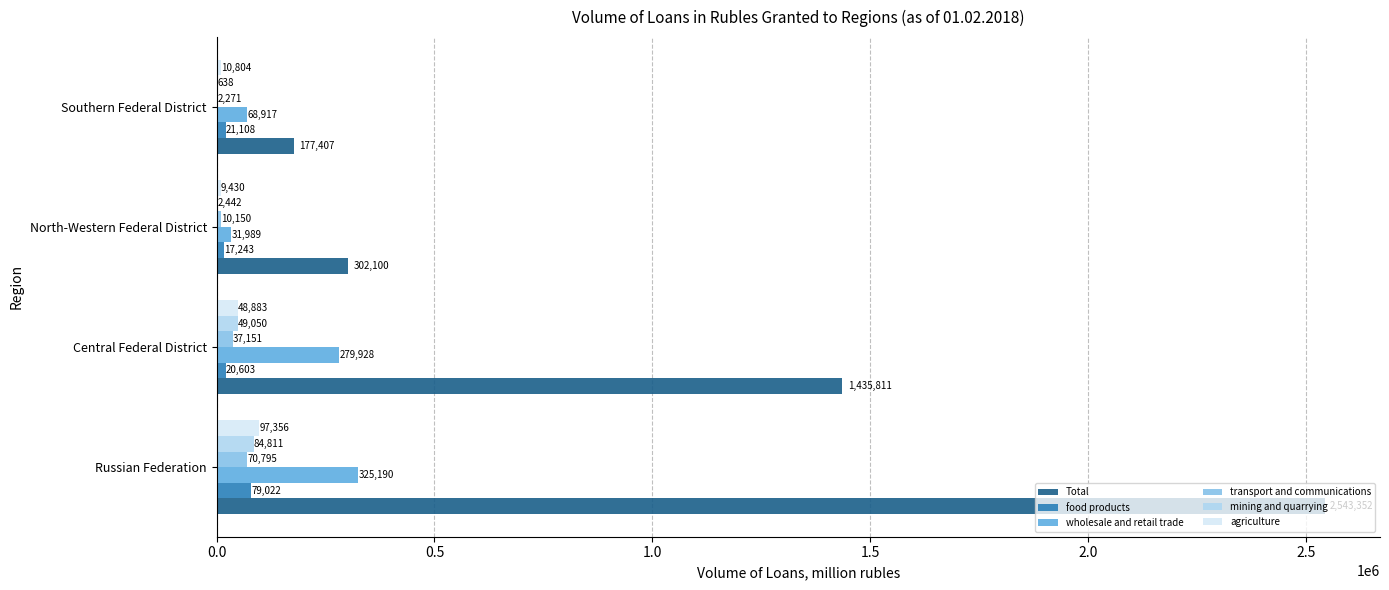

What is the greatest value displayed?

2543352